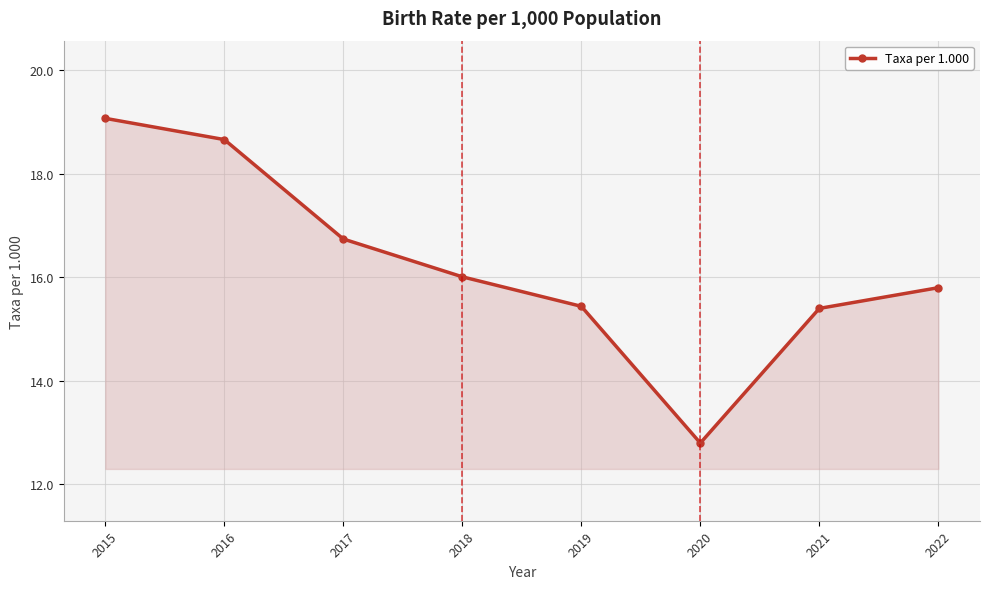

Reading left to right, list all the values displayed in this chart.

19.1	18.7	16.7	16.0	15.4	12.8	15.4	15.8